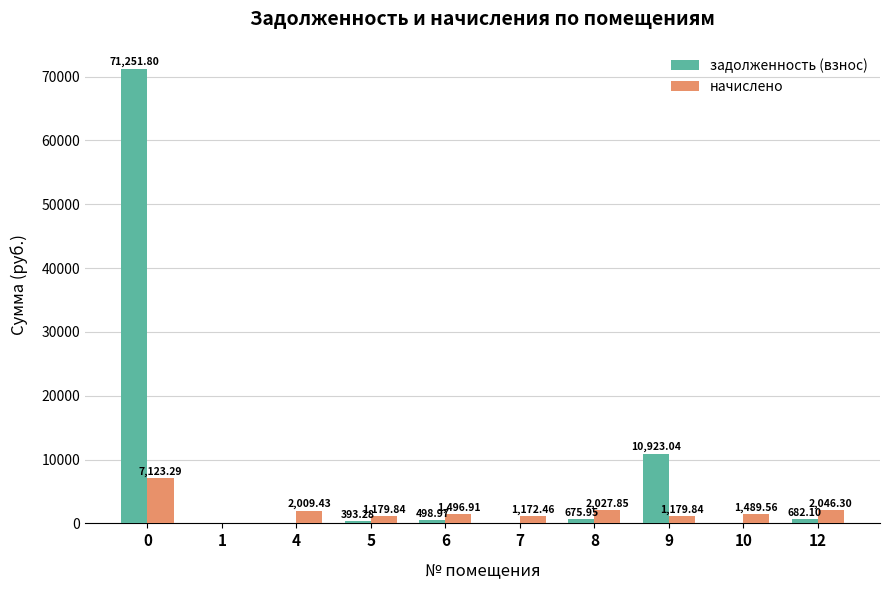

Is the value of задолженность (взнос) at 12 greater than the value of начислено at 1?

Yes